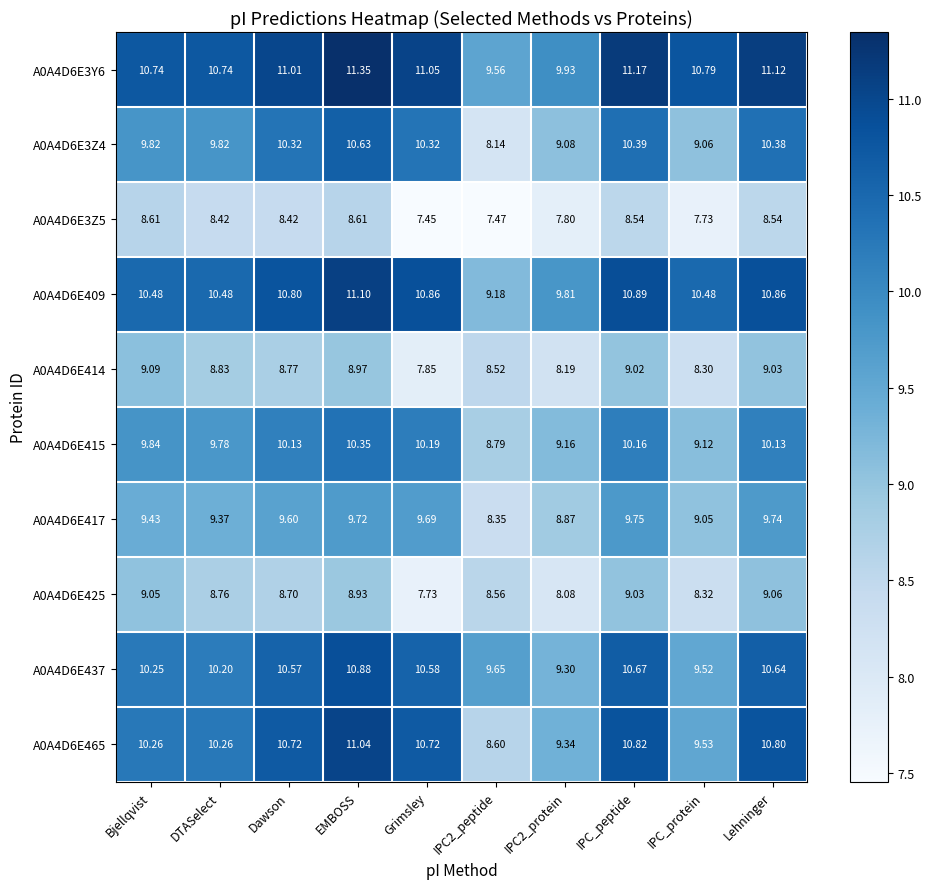

At which category does the chart reach its peak across all series?

EMBOSS